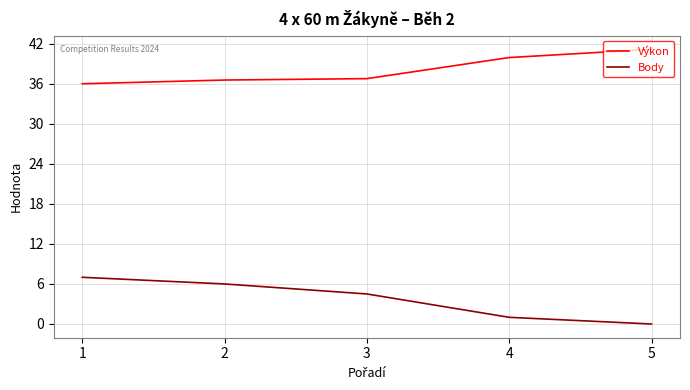

What is the total value across all series at 3?

41.3